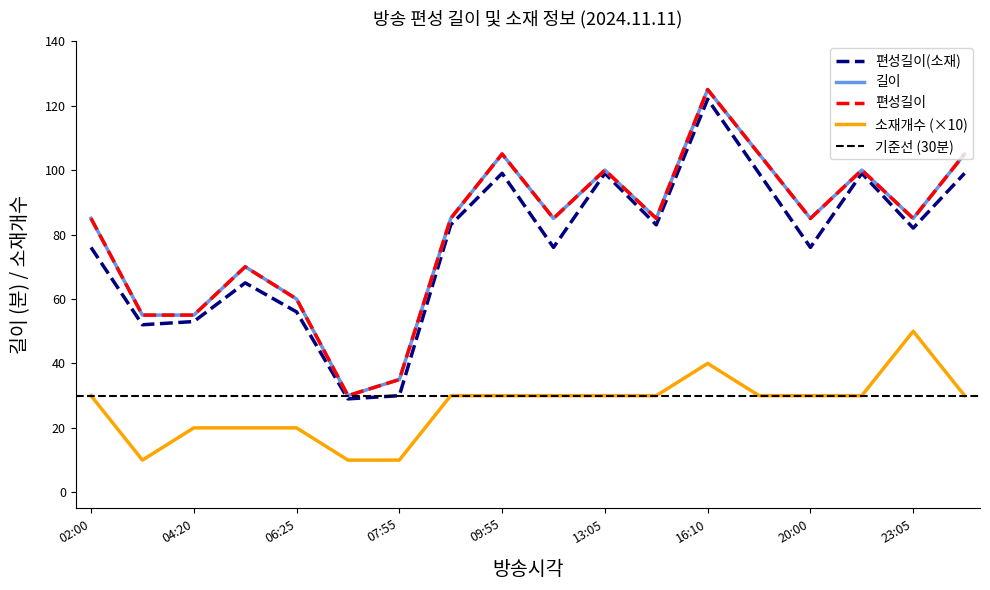

What is the value of the 소재개수 point at the 17th from the left?

50